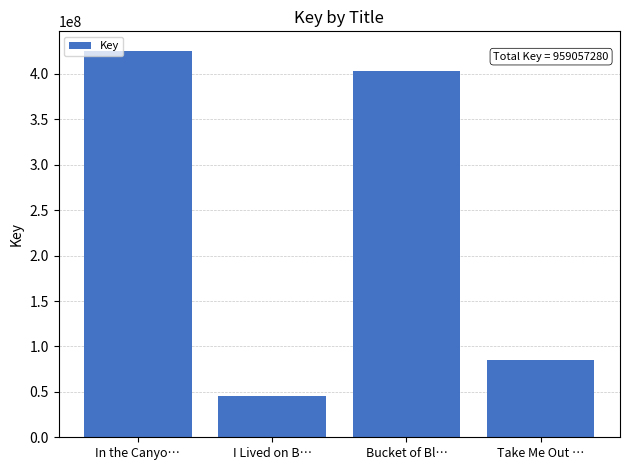

Where is the data nearest to the value 235339170?

Take Me Out …